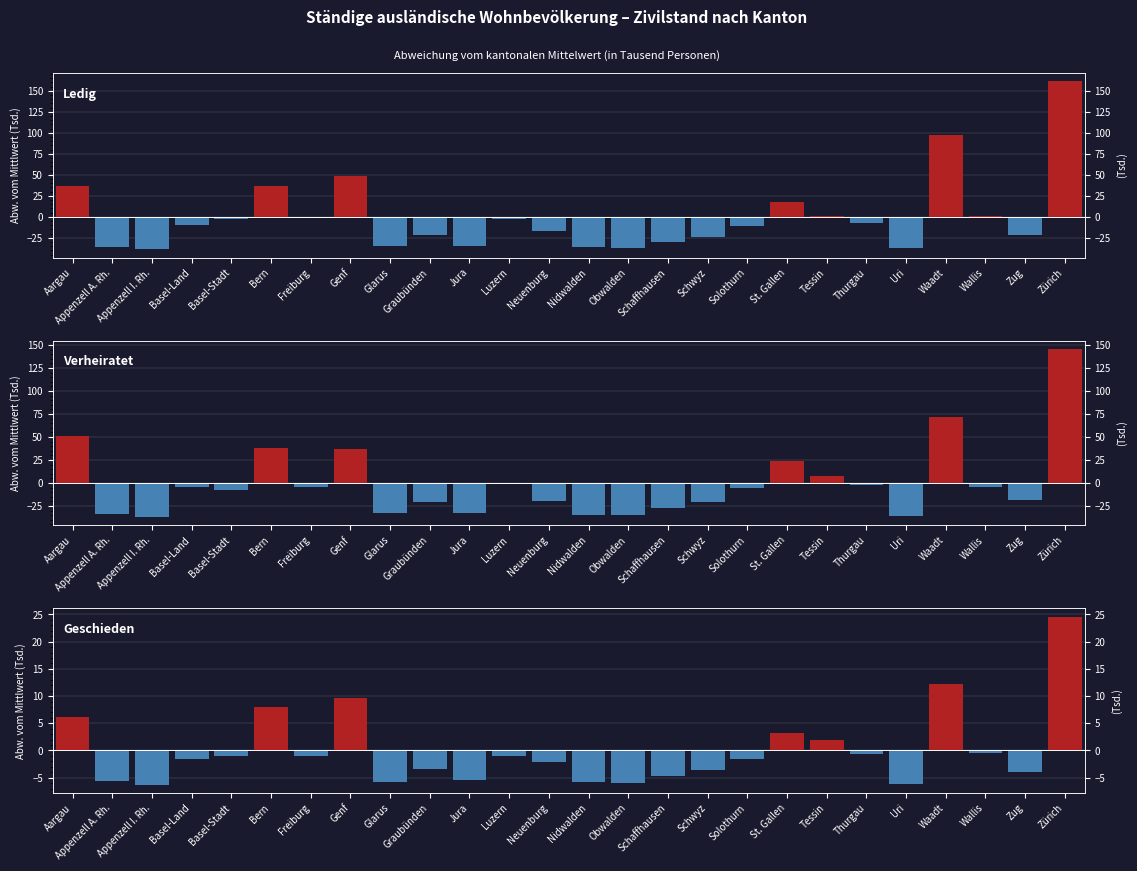

At which label does Verheiratet reach its peak?

Zürich